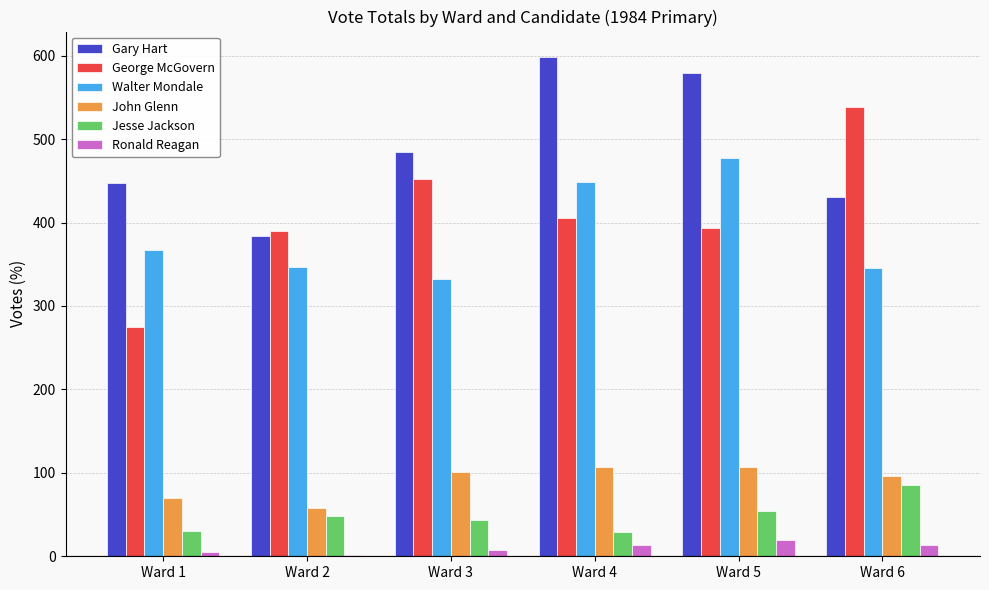

Which series changed the most between Ward 1 and Ward 4?

Gary Hart